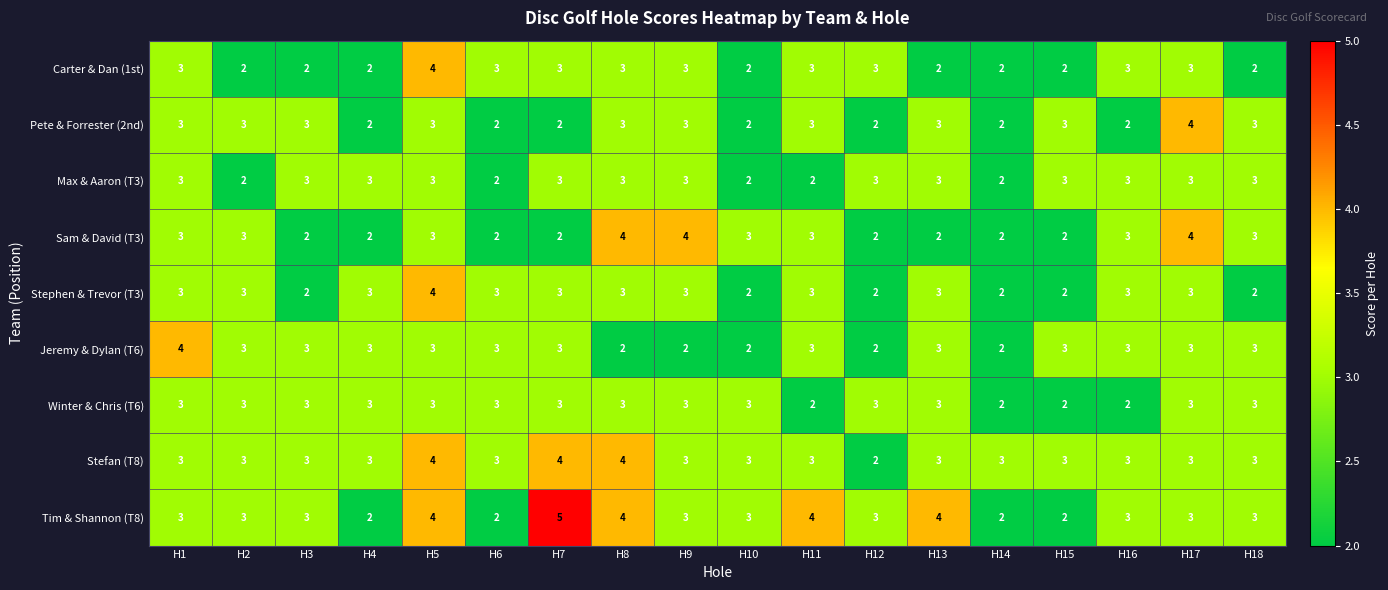

Is it true that Tim & Shannon (T8) equals 2 at H18?

False